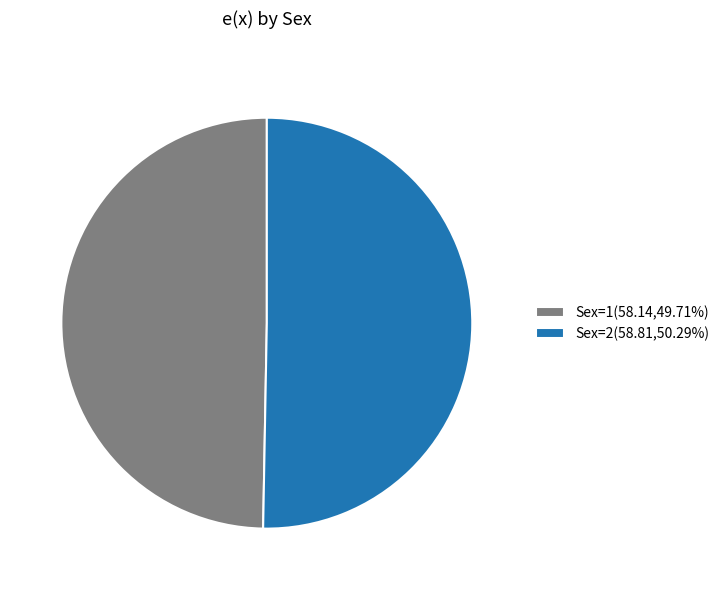

Combined, do Sex=1(58.14,49.71%) and Sex=2(58.81,50.29%) account for over 50%?

Yes